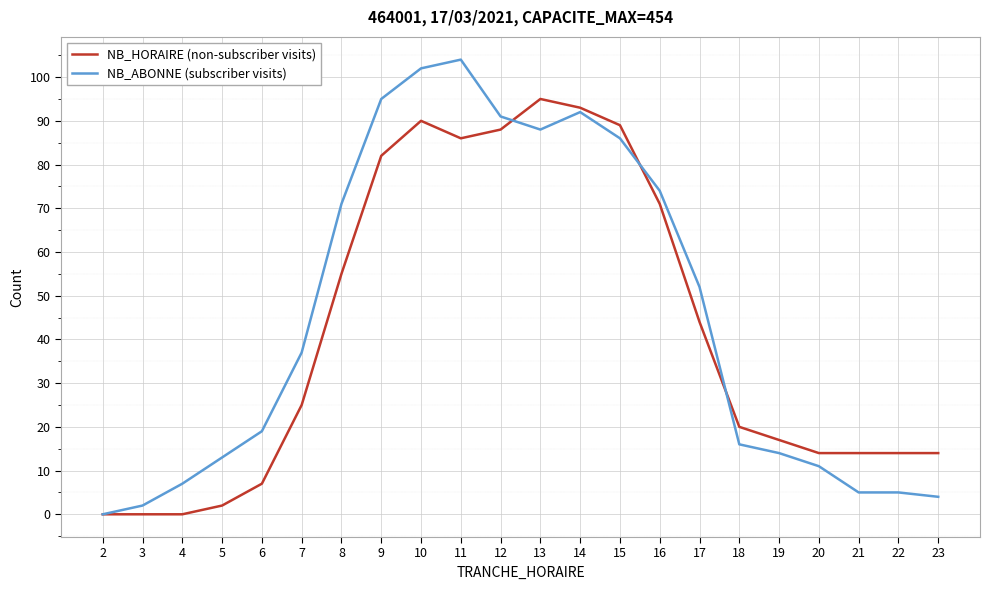

Does the chart have visible grid lines?

Yes